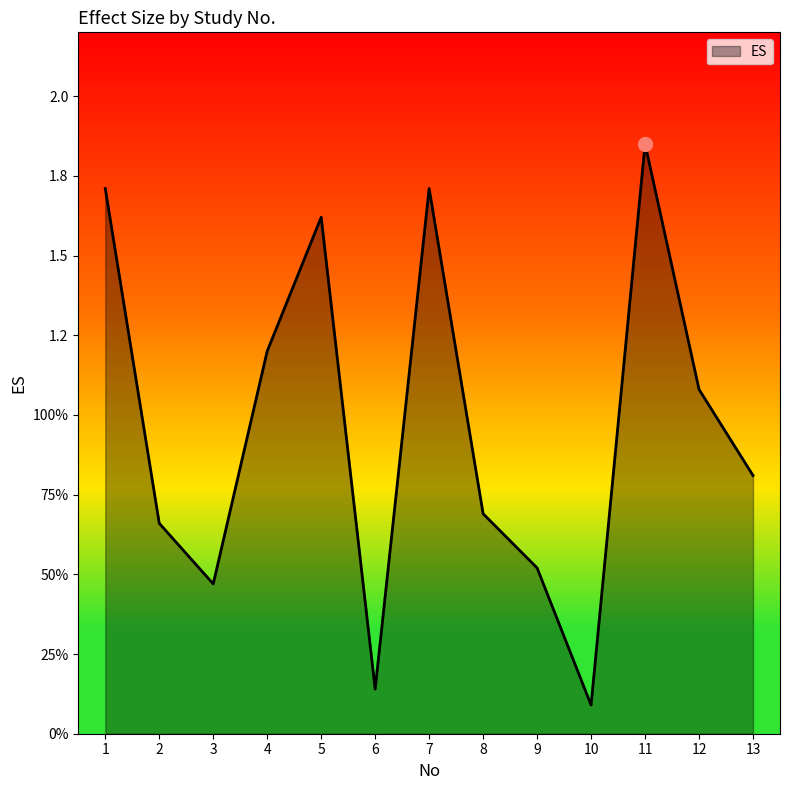

Does the chart have visible grid lines?

No